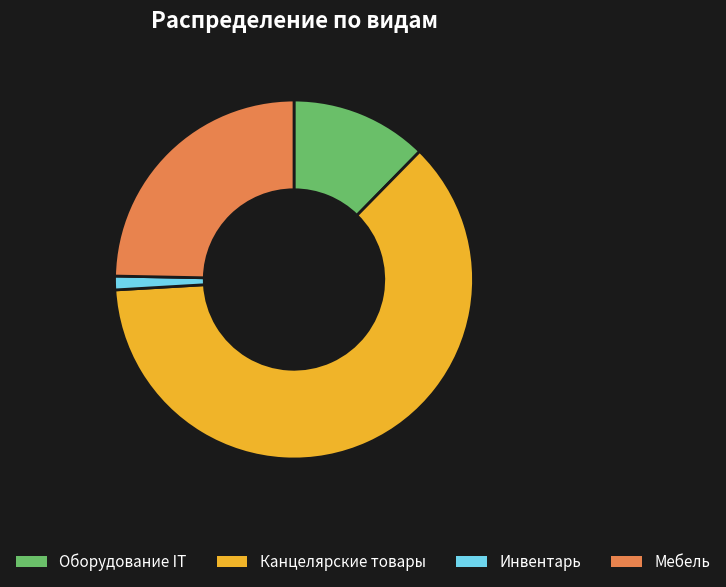

Which category has the smallest portion of the pie?

Инвентарь